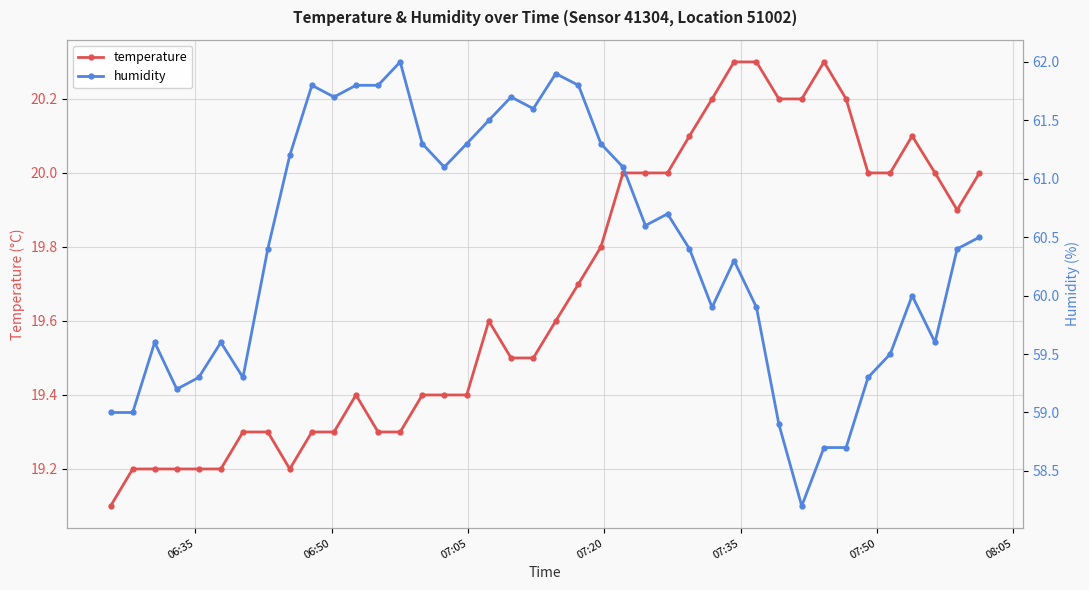

What is the highest value of the humidity series?

62.0